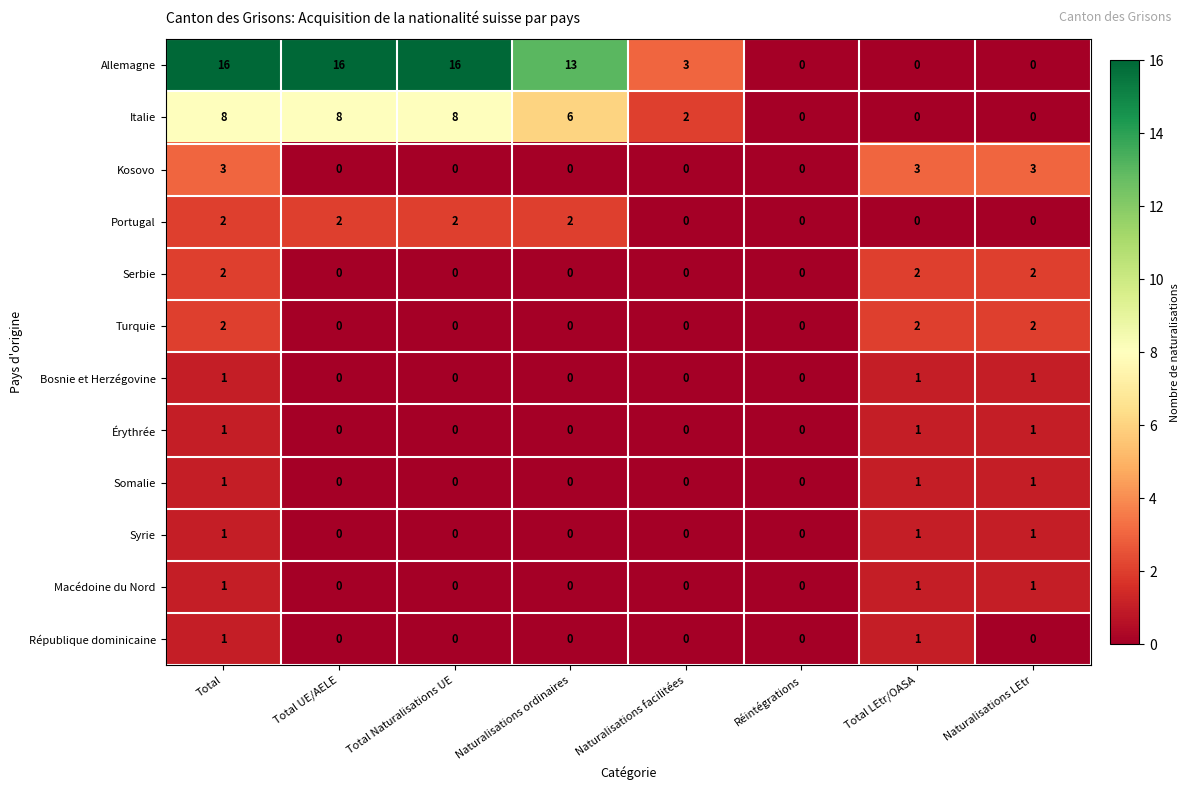

How many values in Turquie are above zero?

3